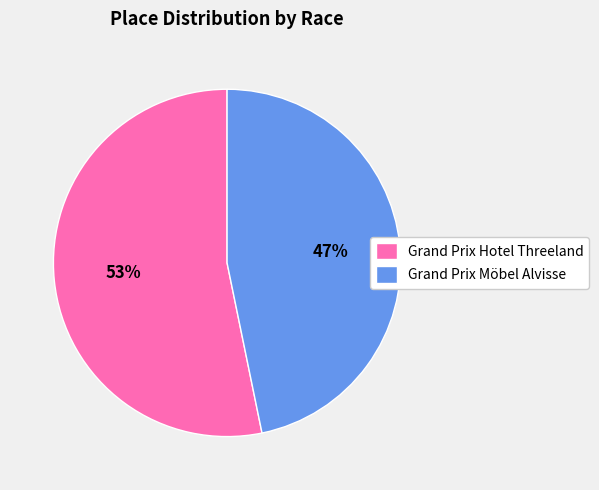

To the nearest percent, what percentage of the pie is Grand Prix Hotel Threeland?

53%